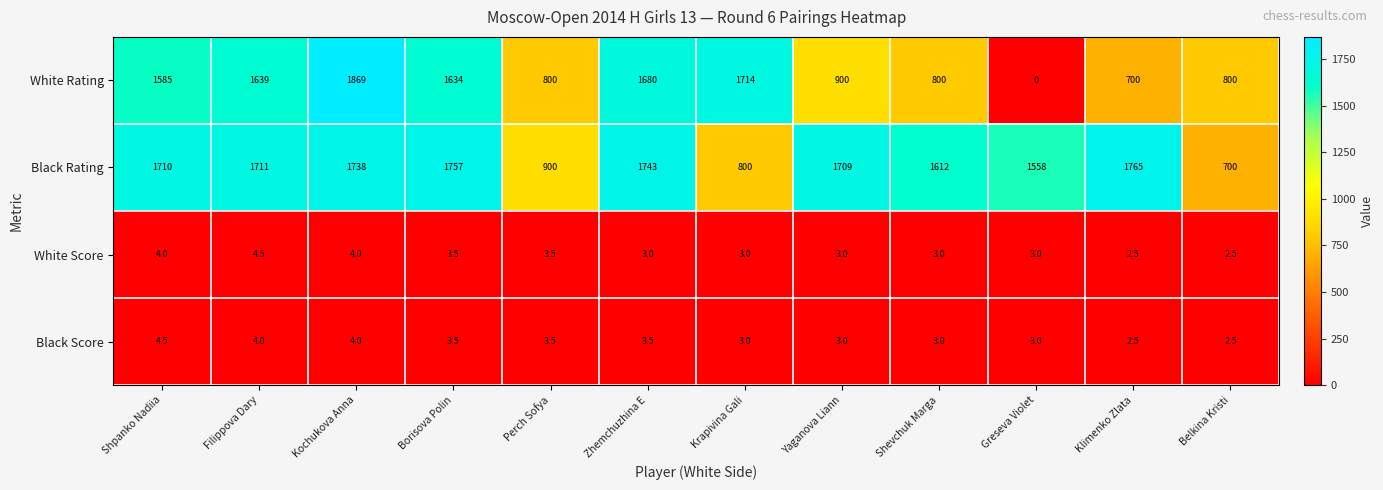

How many data points does each series have?

12